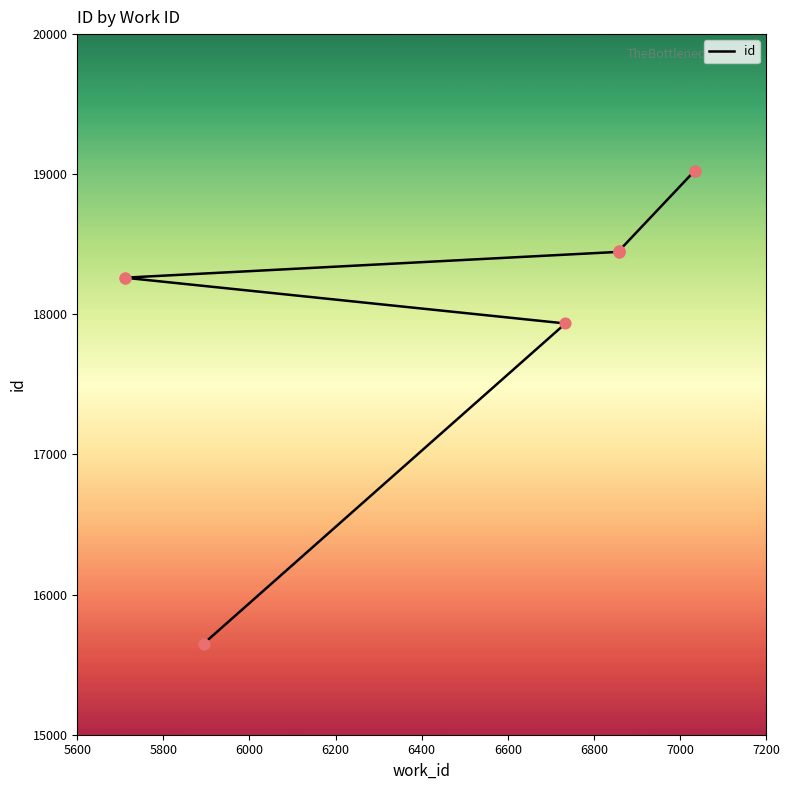

Approximately how many times larger is the value at 6000 compared to 5800?

1.0